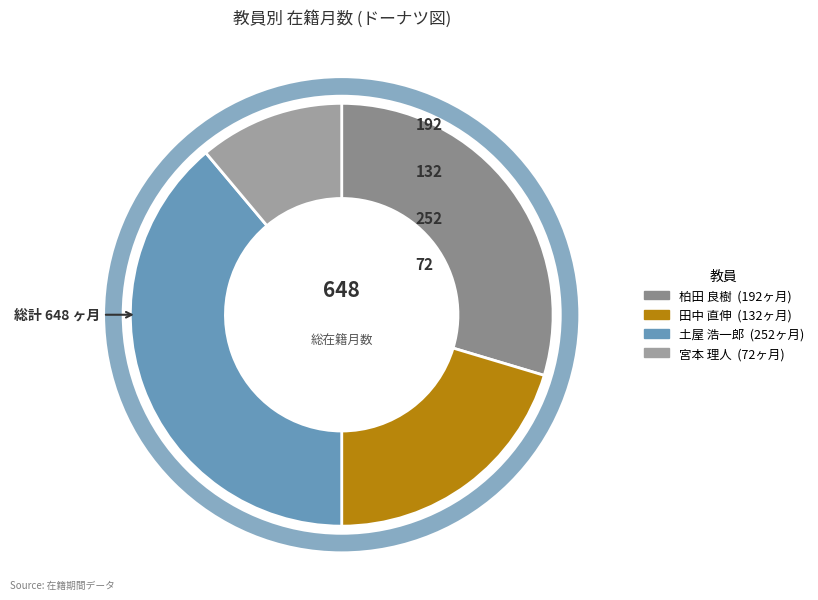

To the nearest percent, what is the combined percentage of 柏田 良樹 and 宮本 理人?

41%